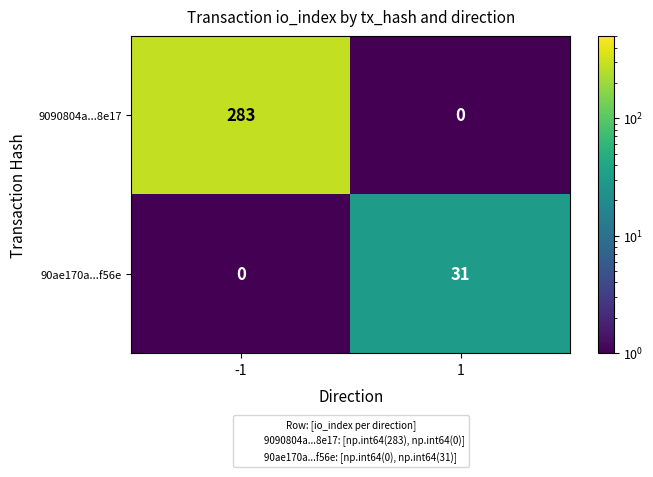

List the series in order of their peak value, lowest first.

90ae170a...f56e, 9090804a...8e17